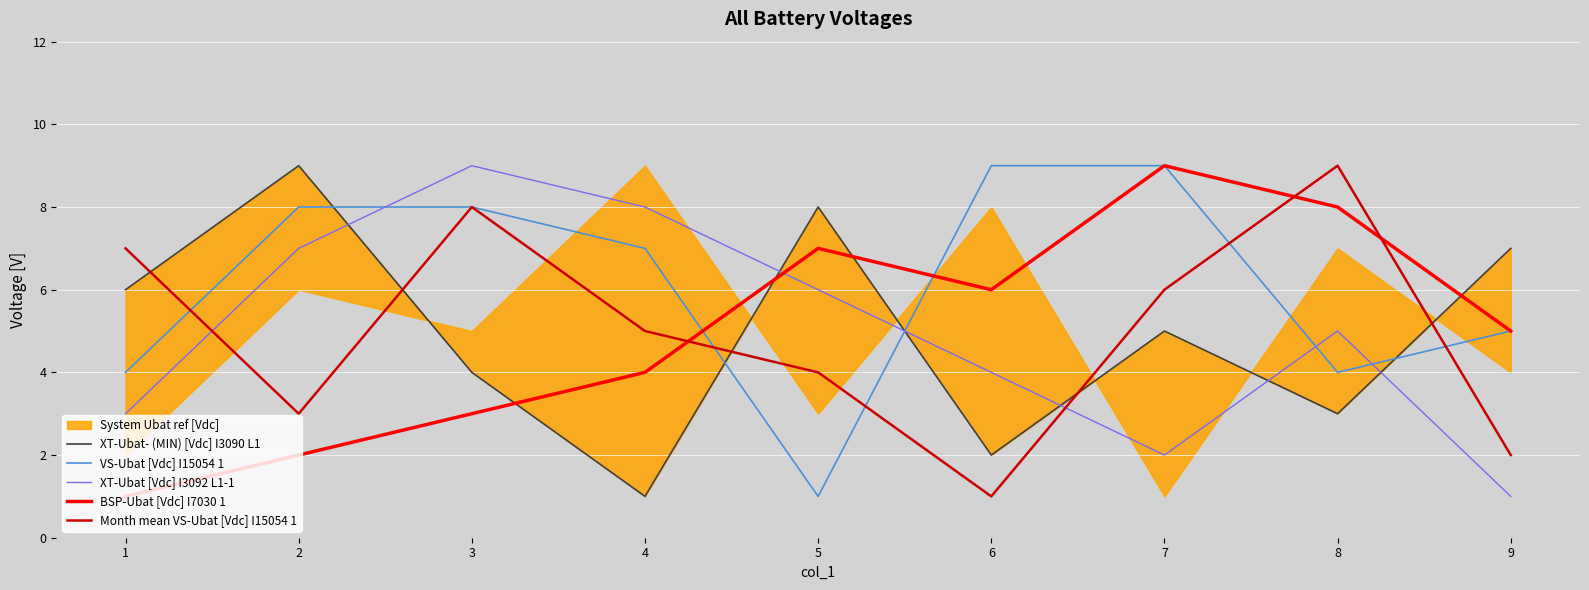

What value does the Month mean VS-Ubat [Vdc] I15054 1 series have at 6?

1